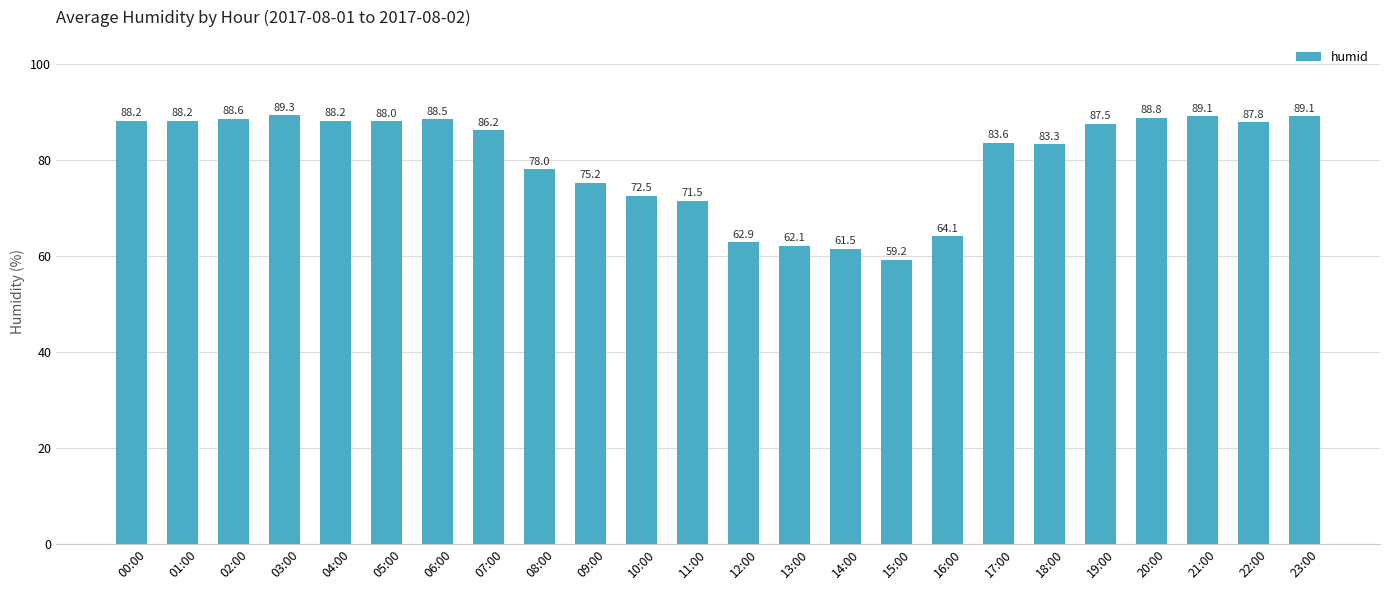

What is the change in value from 16:00 to 17:00?

+19.5